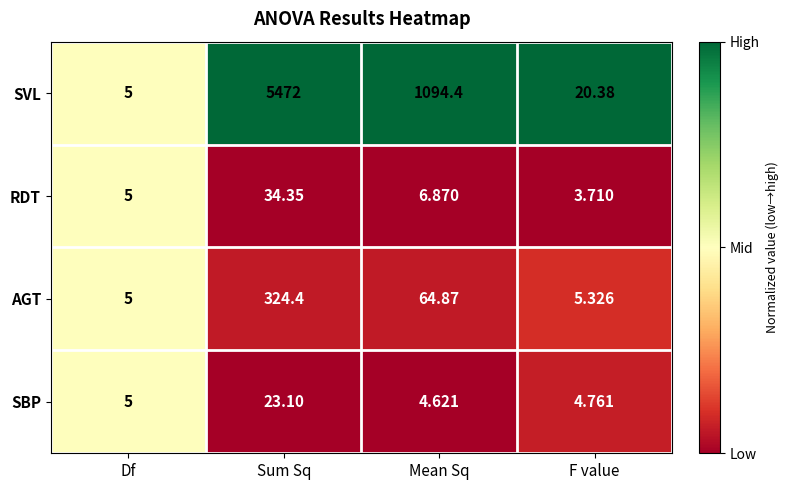

Which category has the highest value across all series?

Sum Sq